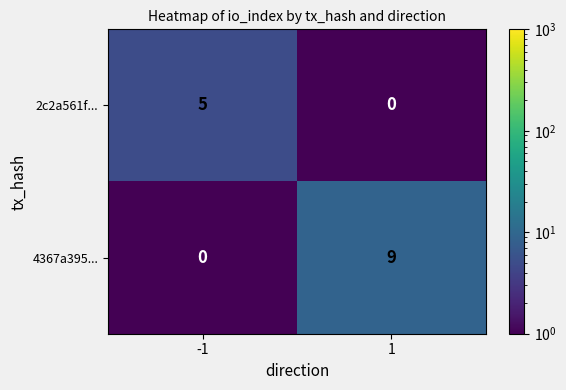

Read the 2c2a561f... value at -1.

5